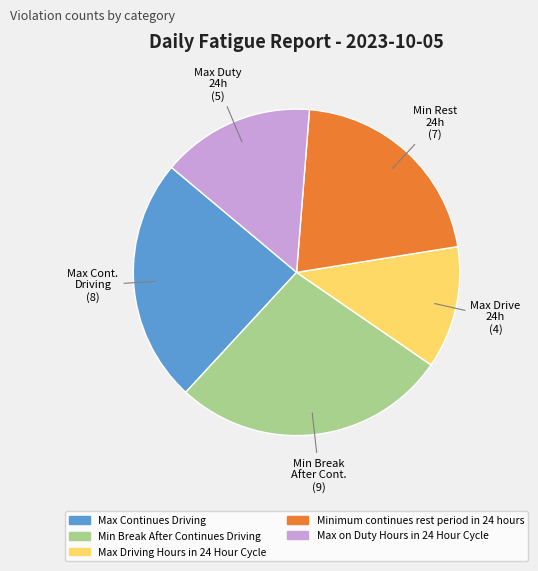

Count the number of slices in the pie.

5